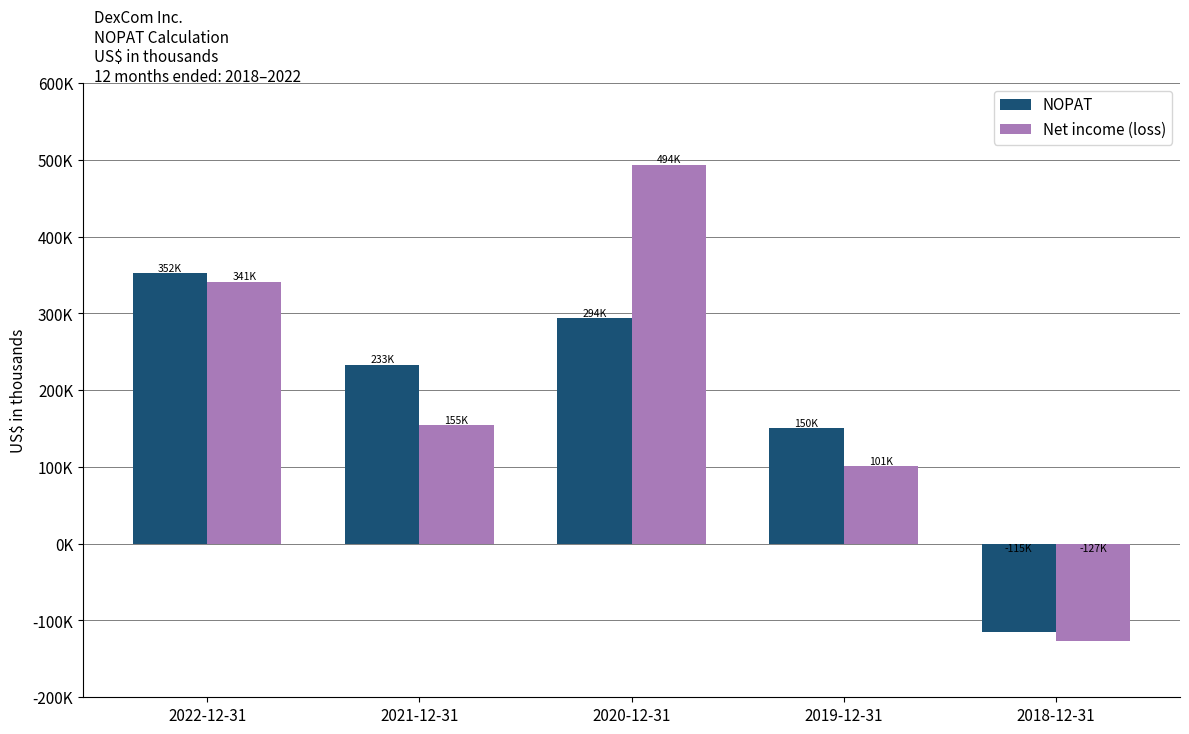

Are the bars grouped side by side (vs. stacked)?

Yes